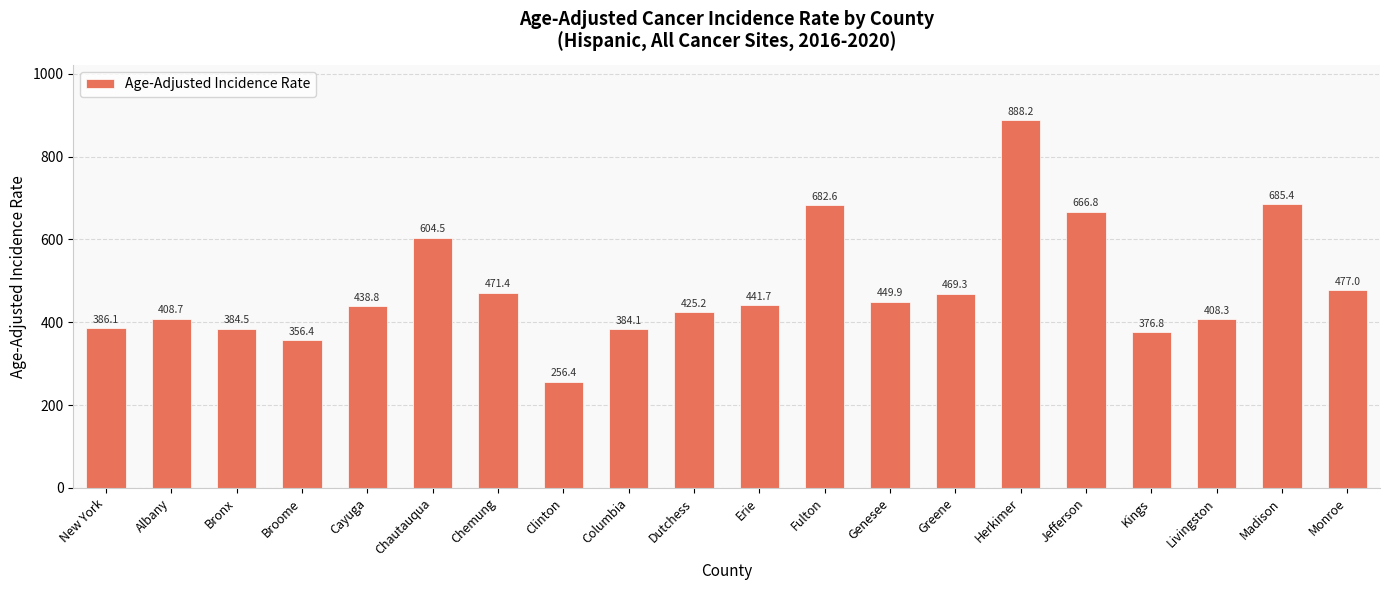

What is the label of the 20th bar from the left?

Monroe